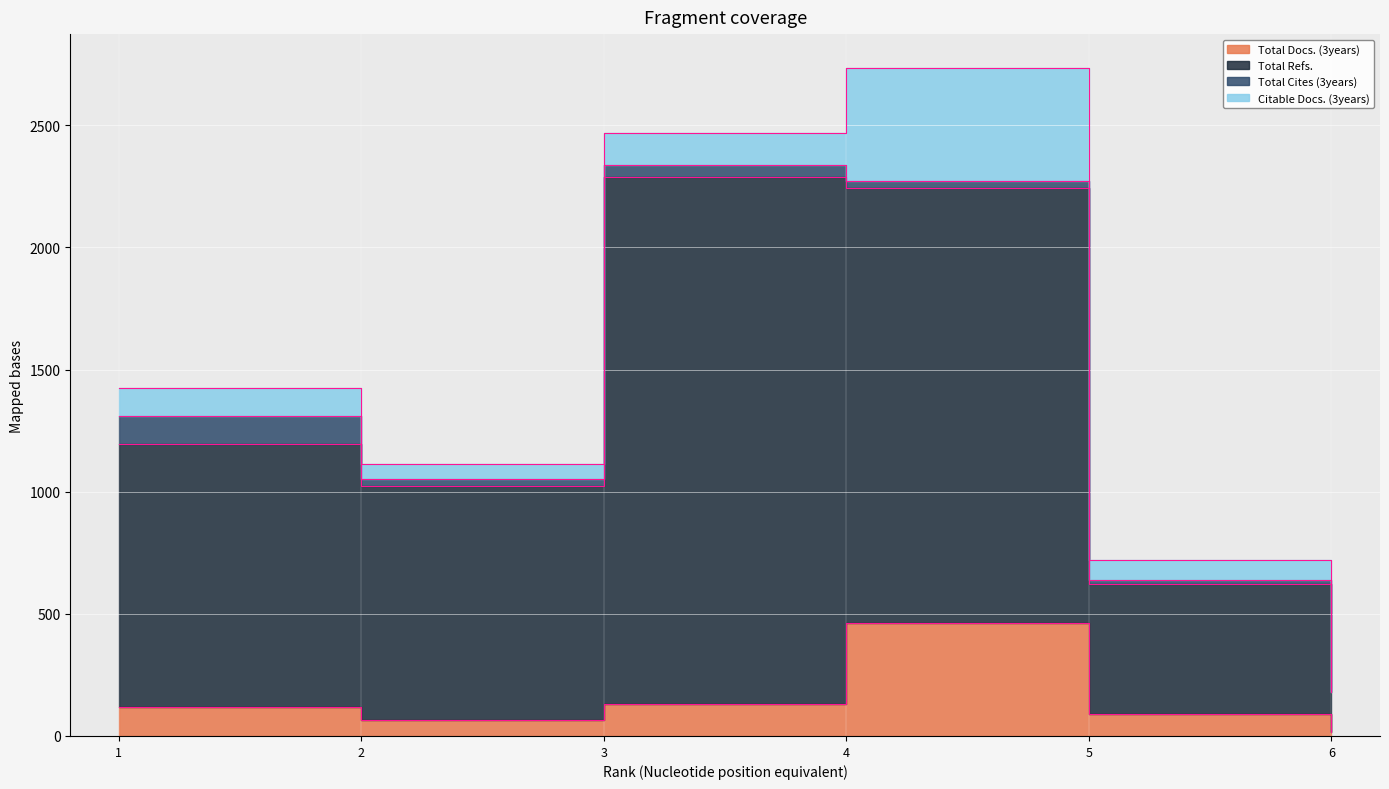

What is the minimum value for Total Refs.?

181